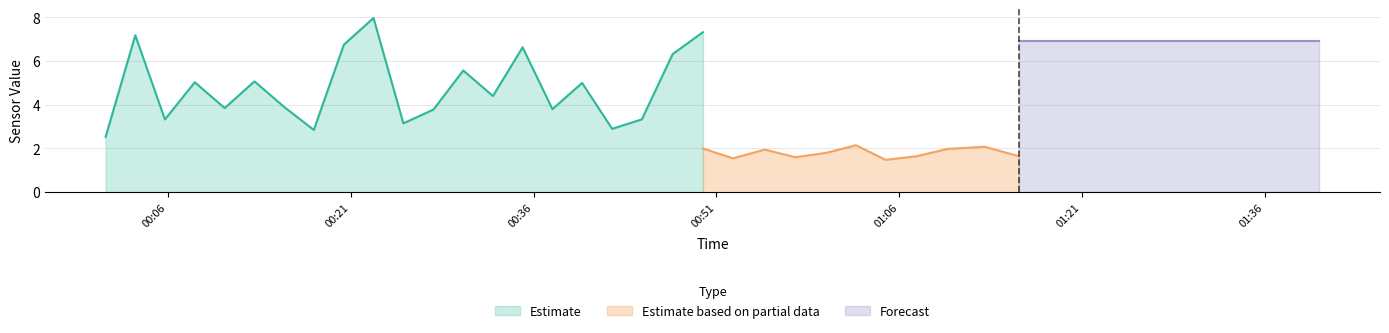

What is the minimum value for Estimate?

2.5